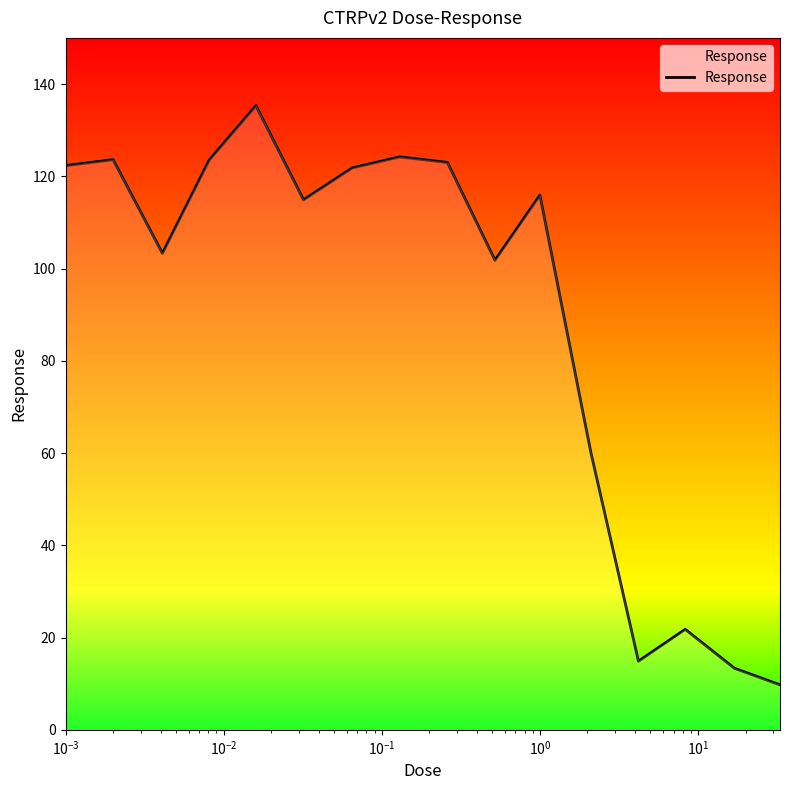

What is the smallest value displayed?

9.8